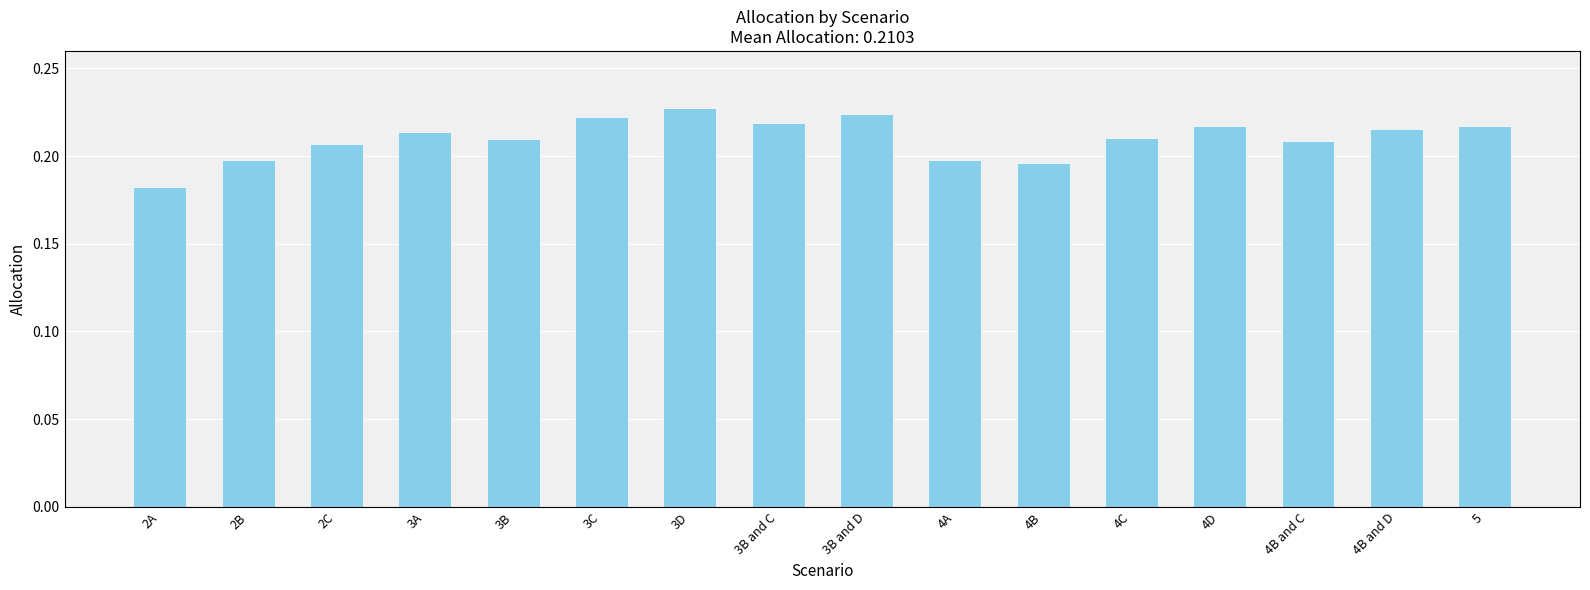

What position from the left is 4B and D?

15